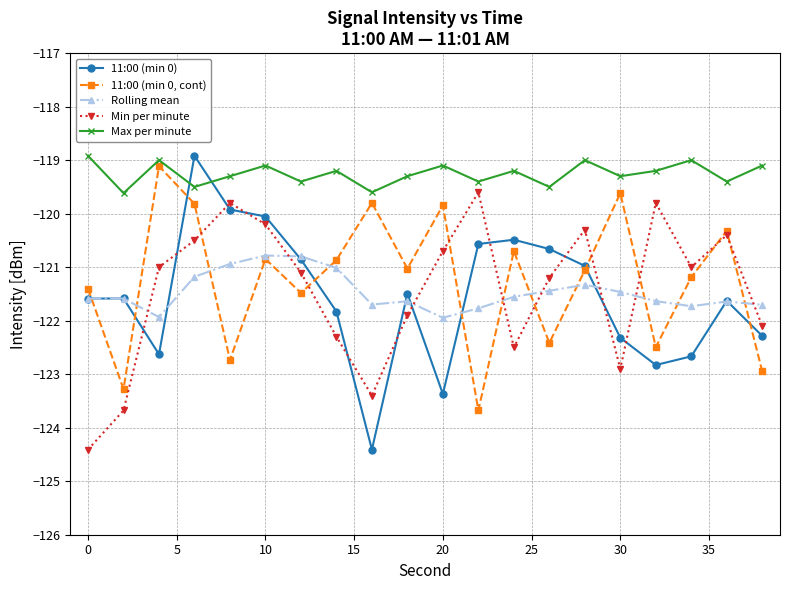

How many interior local valleys does the Min per minute series have?

4